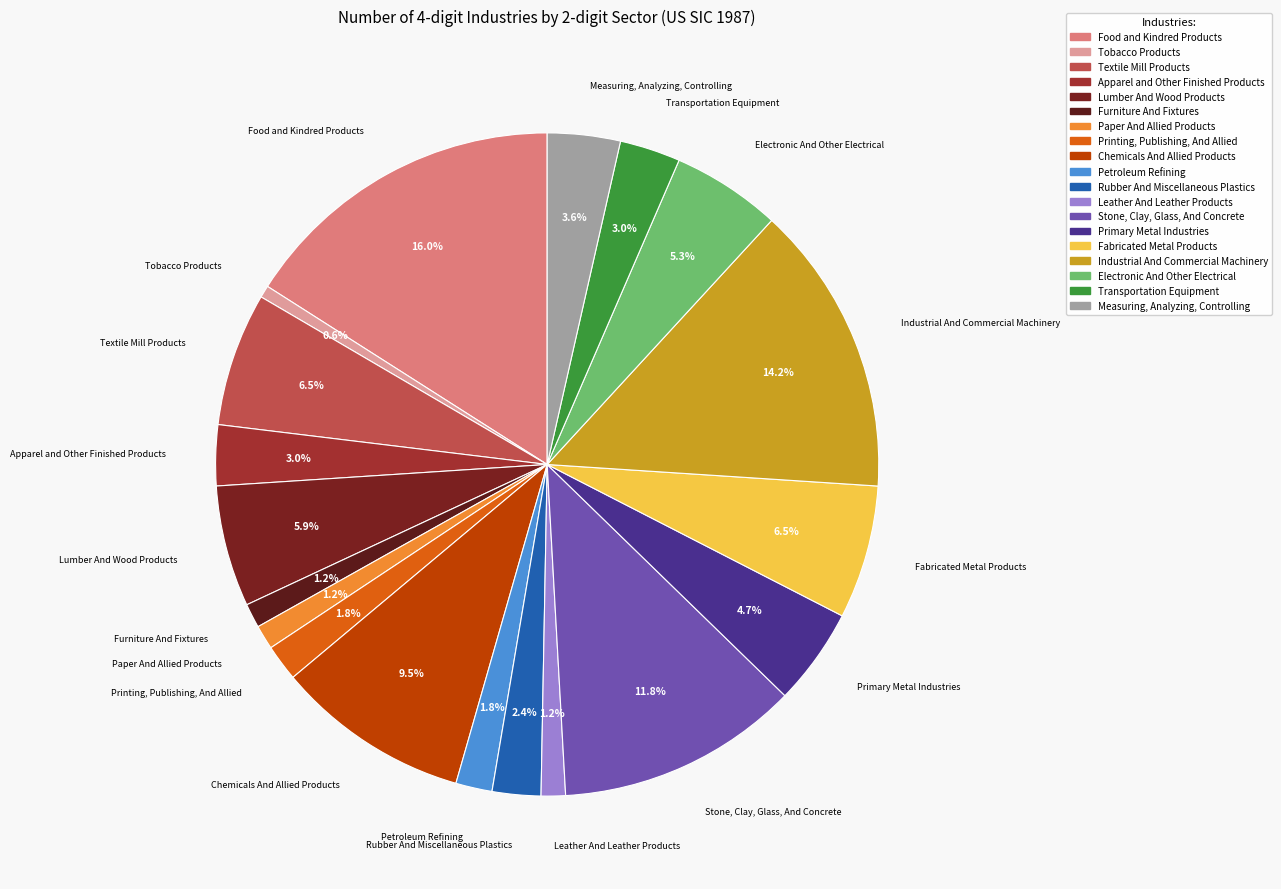

Which slice is the smallest?

Tobacco Products